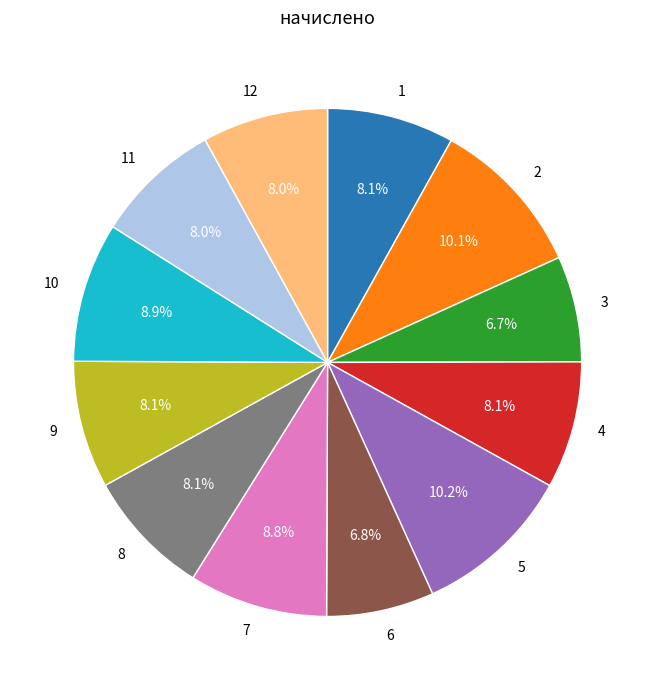

Does any single category account for the majority?

No